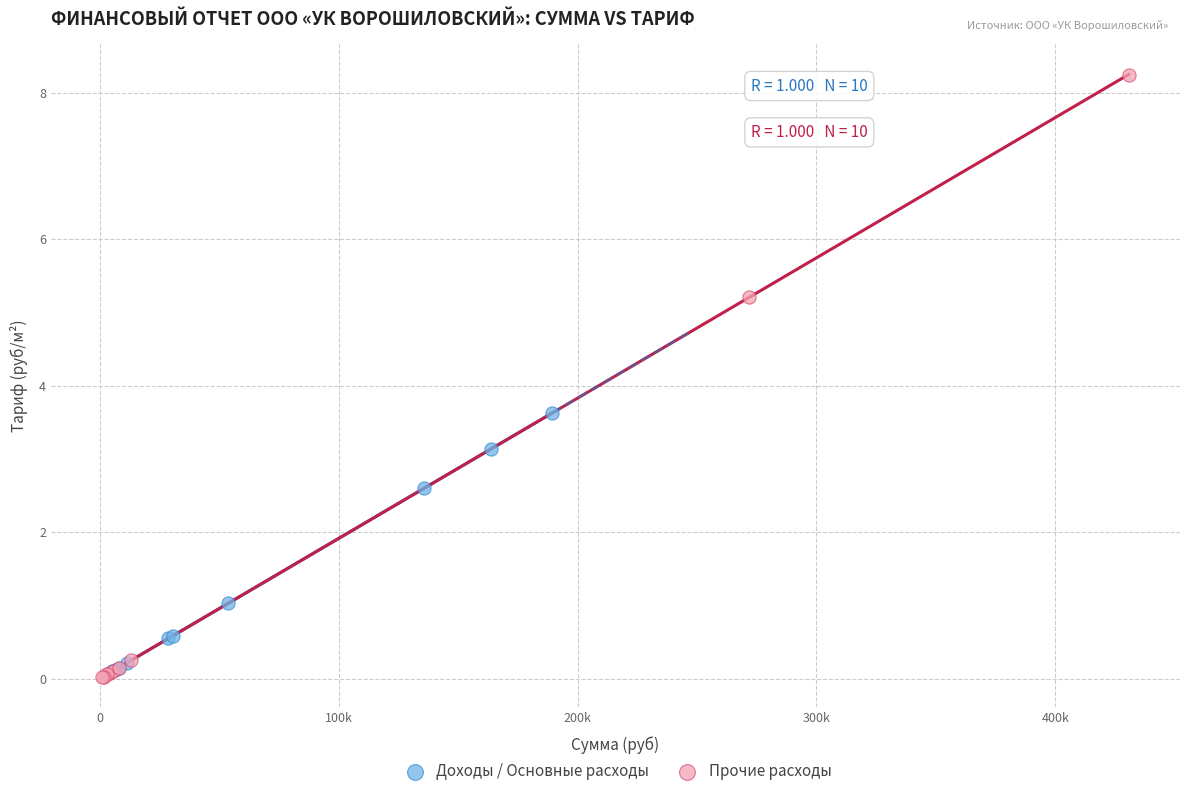

Which series reaches the maximum Y coordinate?

Прочие расходы